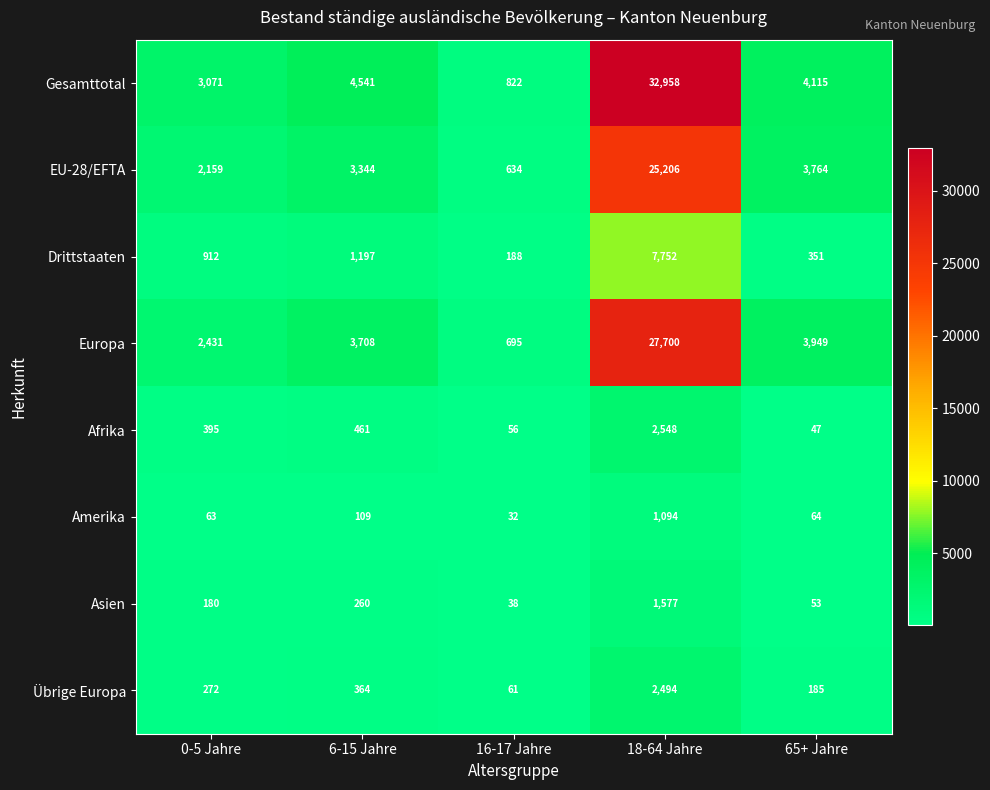

List the labels in order of Drittstaaten value, largest first.

18-64 Jahre, 6-15 Jahre, 0-5 Jahre, 65+ Jahre, 16-17 Jahre